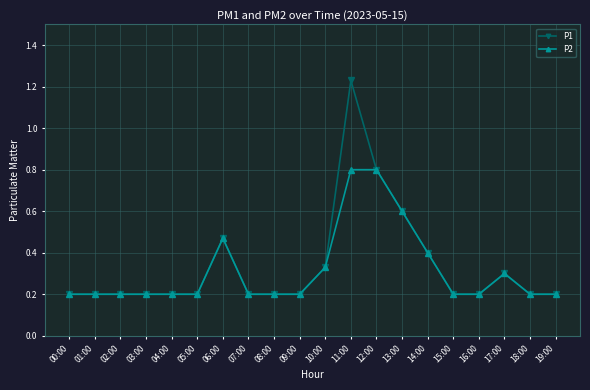

Is it true that P1 equals 0.2 at 17:00?

False